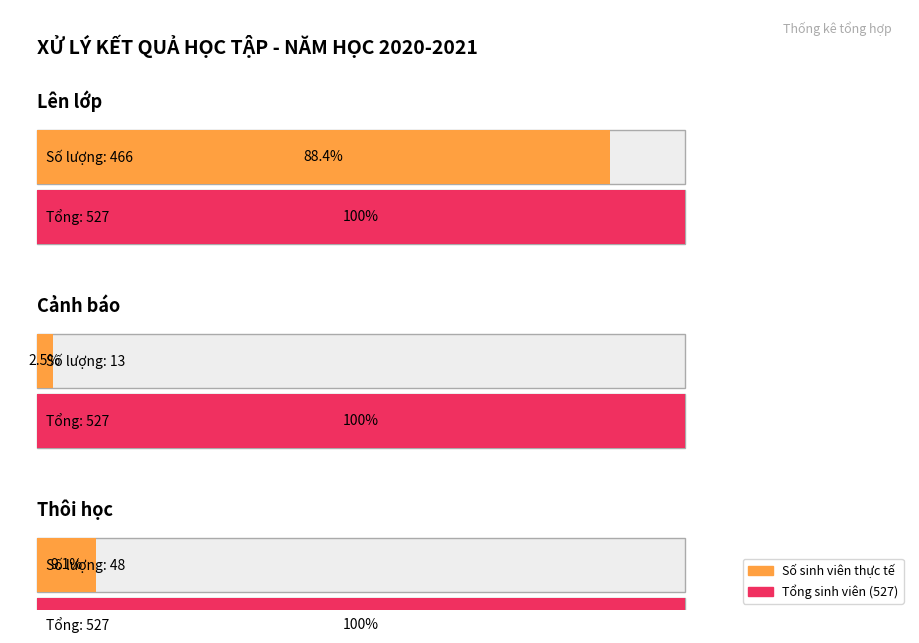

What is the label of the 1st bar from the left?

Lên lớp